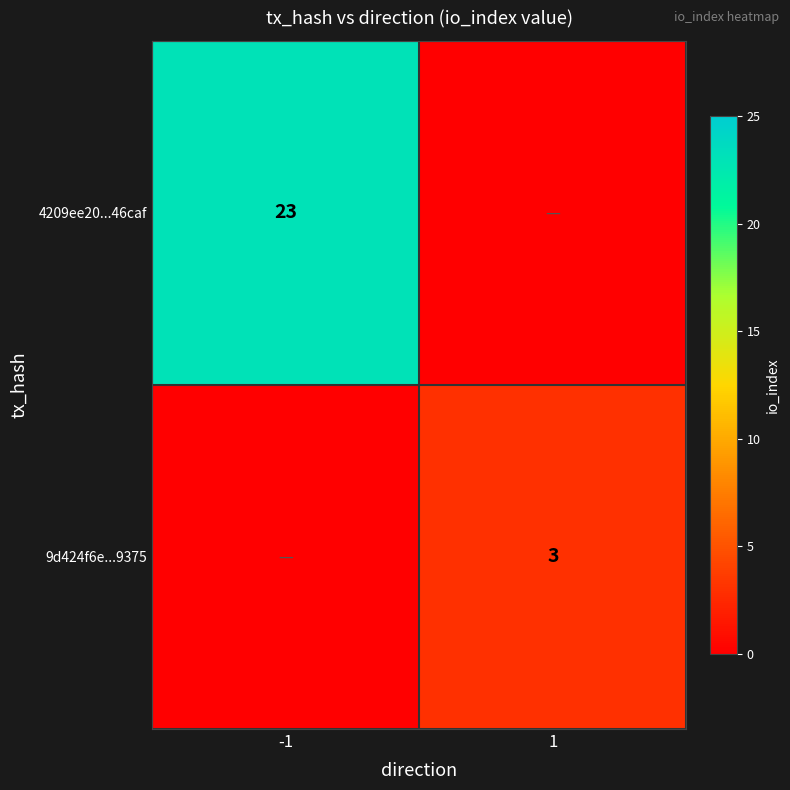

Is it true that 4209ee20...46caf equals 36 at -1?

False